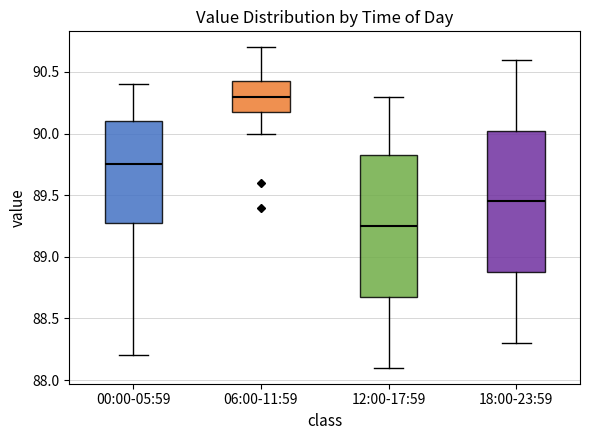

Which box's median line is the highest?

06:00-11:59